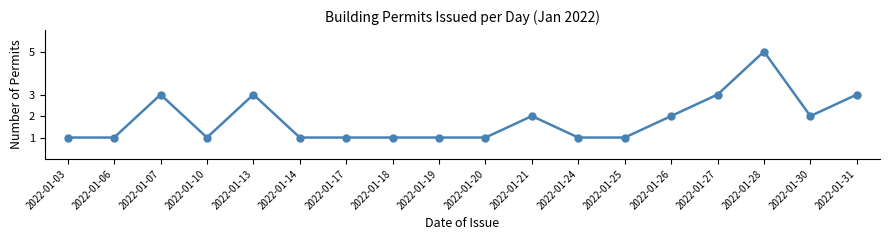

The value at 2022-01-21 is 3. True or false?

False